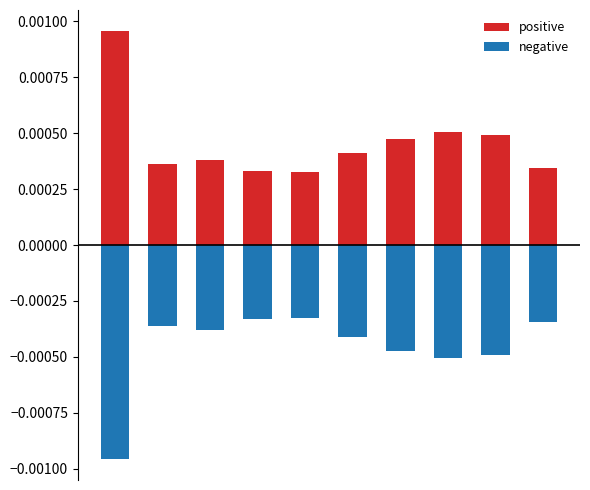

Which has a higher value, 9 or 7?

7